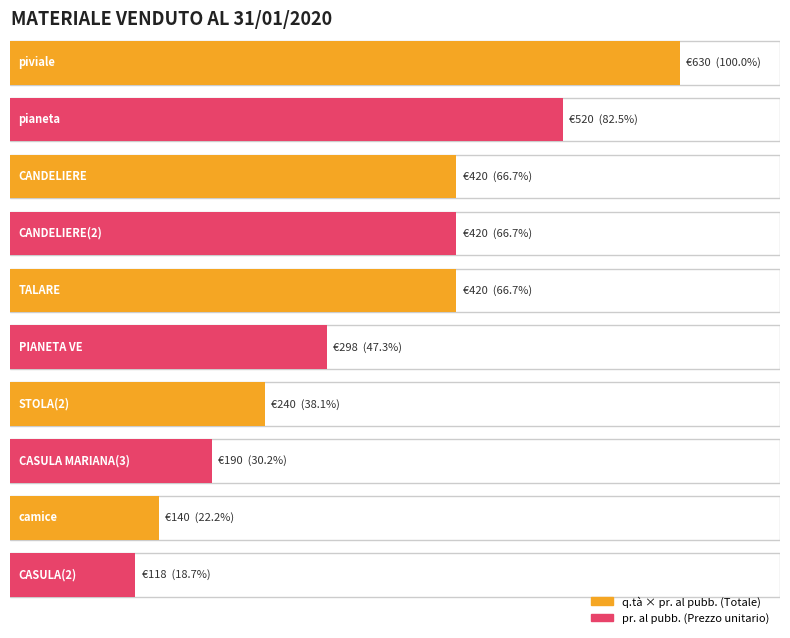

At how many categories does at least one series exceed 576?

1